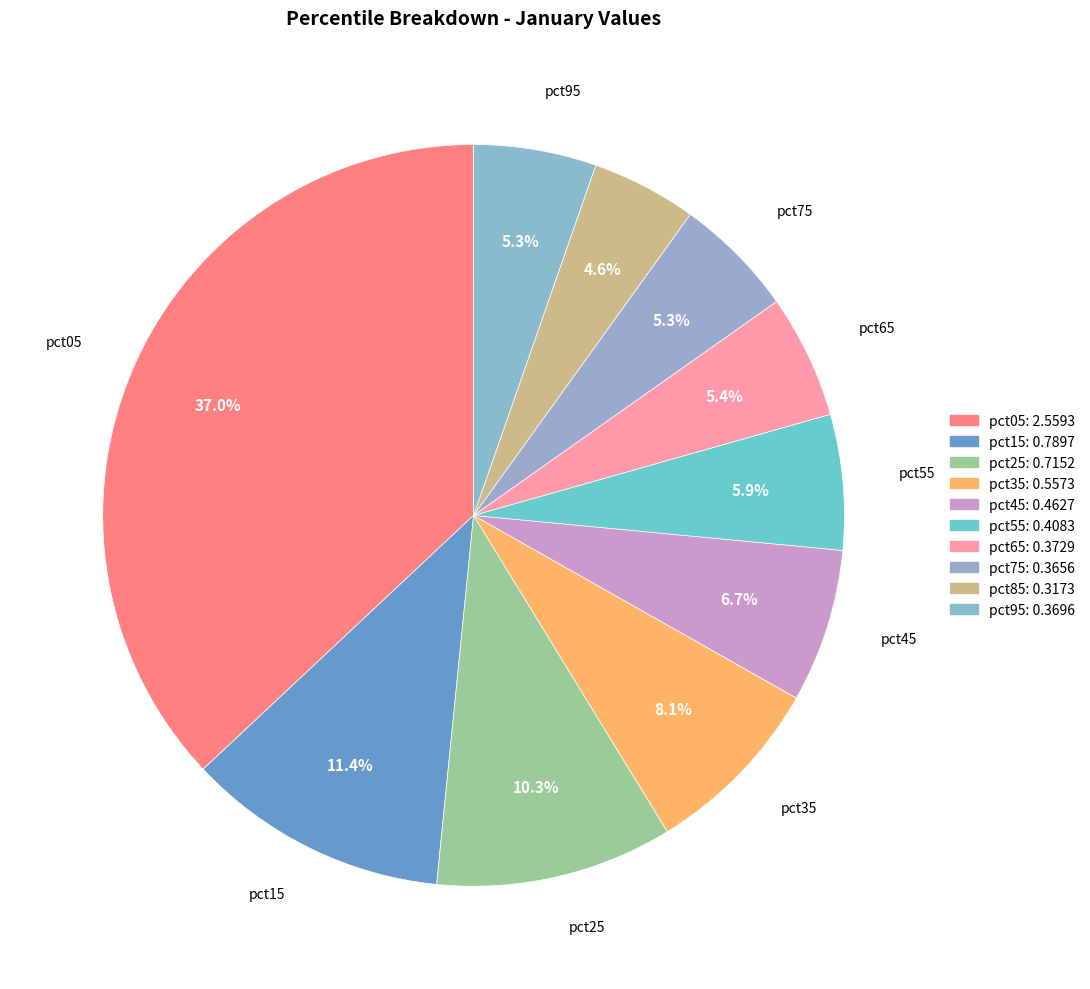

What percentage is the pct65 slice, to the nearest percent?

5%